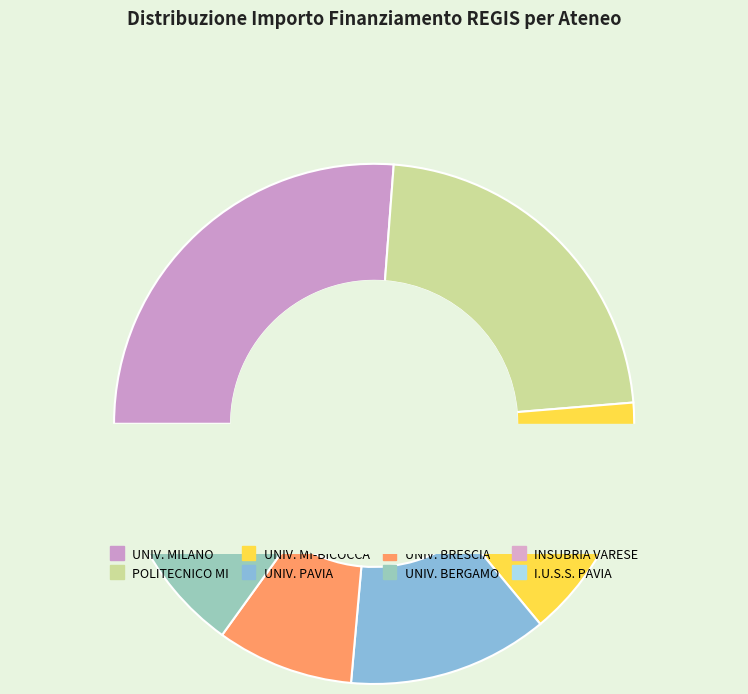

Which category has the smallest portion of the pie?

I.U.S.S. PAVIA